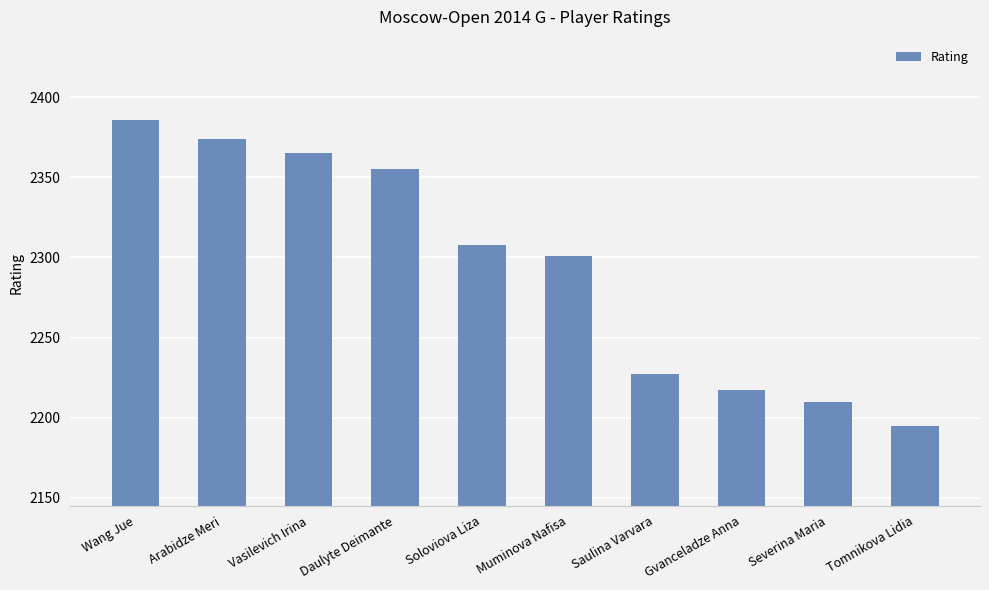

What is the ratio of the value at Vasilevich Irina to the value at Gvanceladze Anna?

1.1